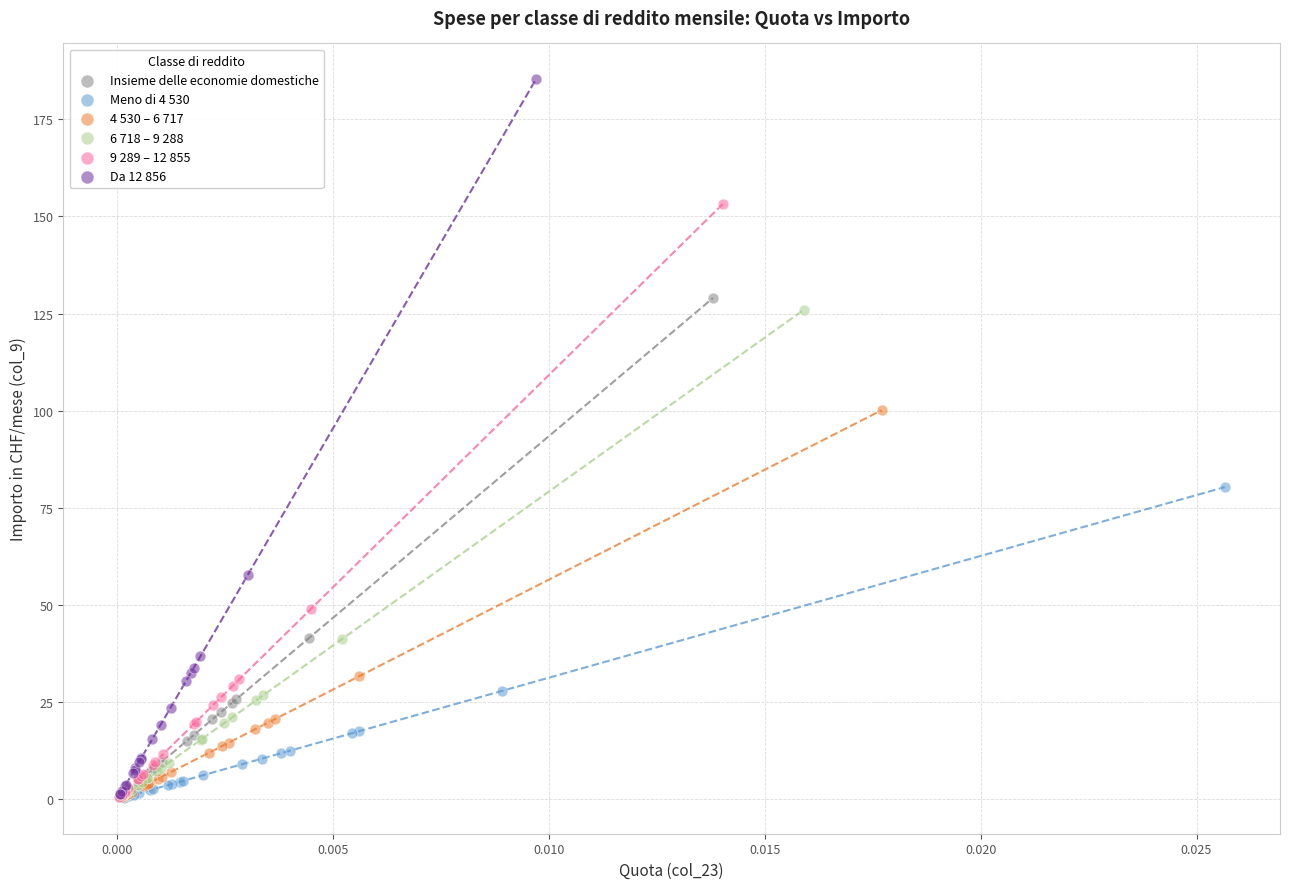

Which series has the widest spread of Y values?

Da 12 856